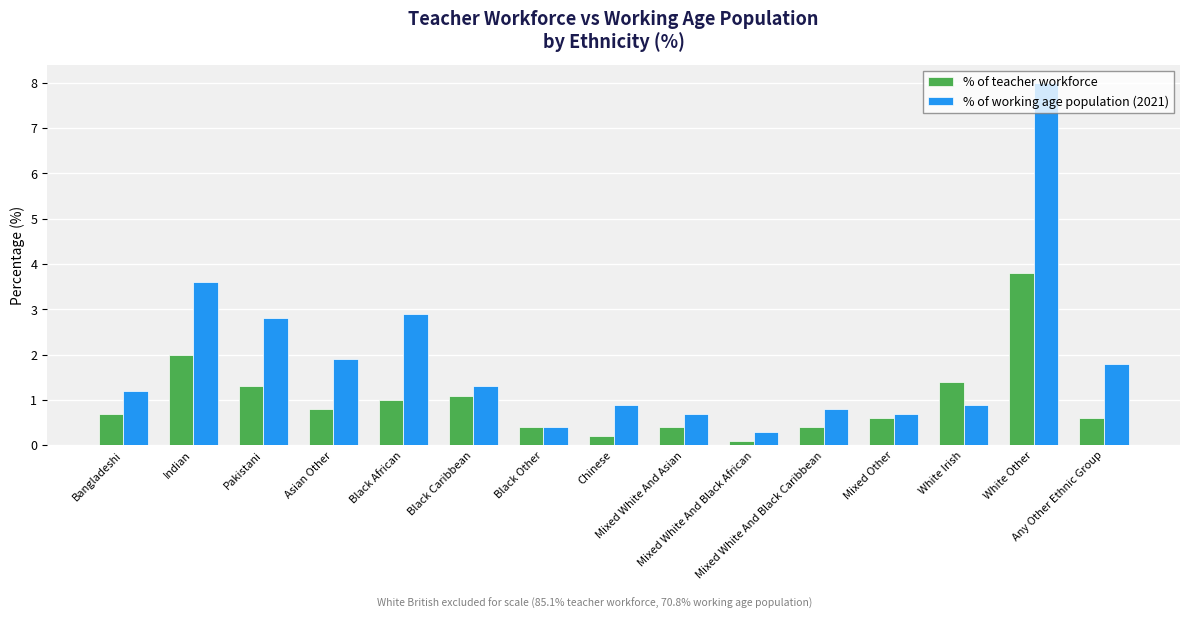

At which label is % of working age population (2021) closest to 4?

Indian